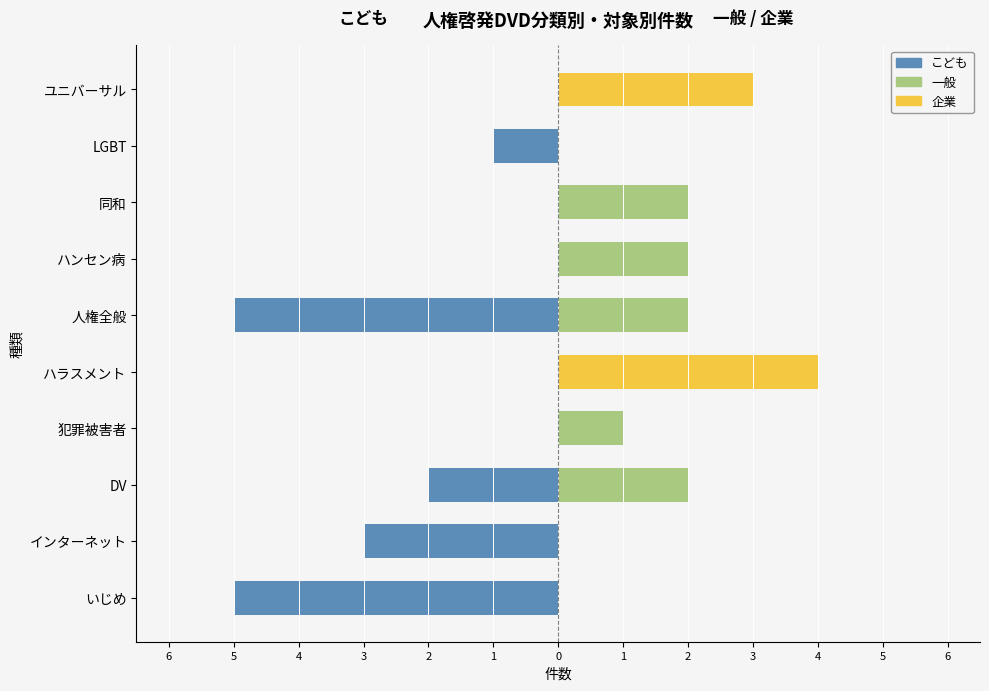

Count the 一般 values in the range 0 to 2.

10